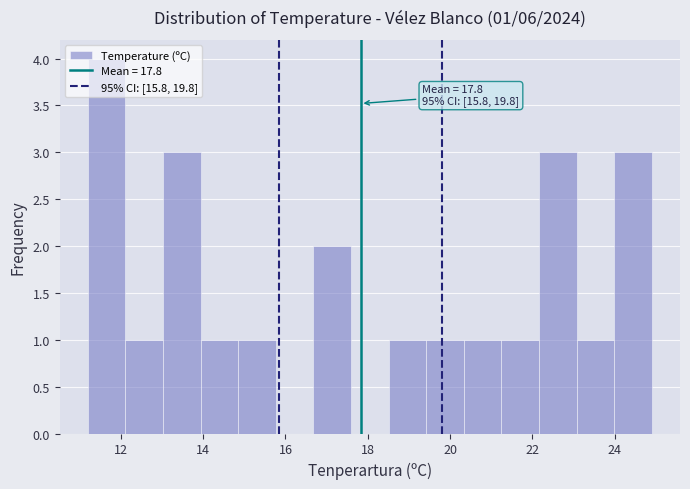

Which range on the x-axis has the tallest bar?

11.2 to 12.2